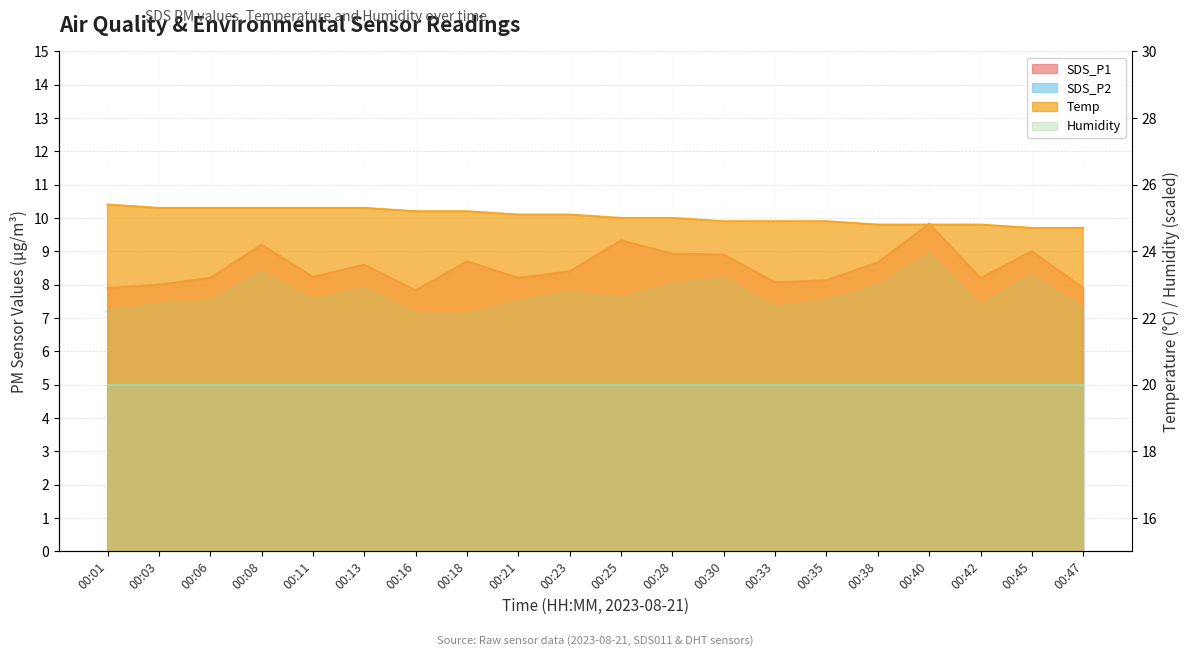

True or false: Temp has more than 0 interior local peaks.

False